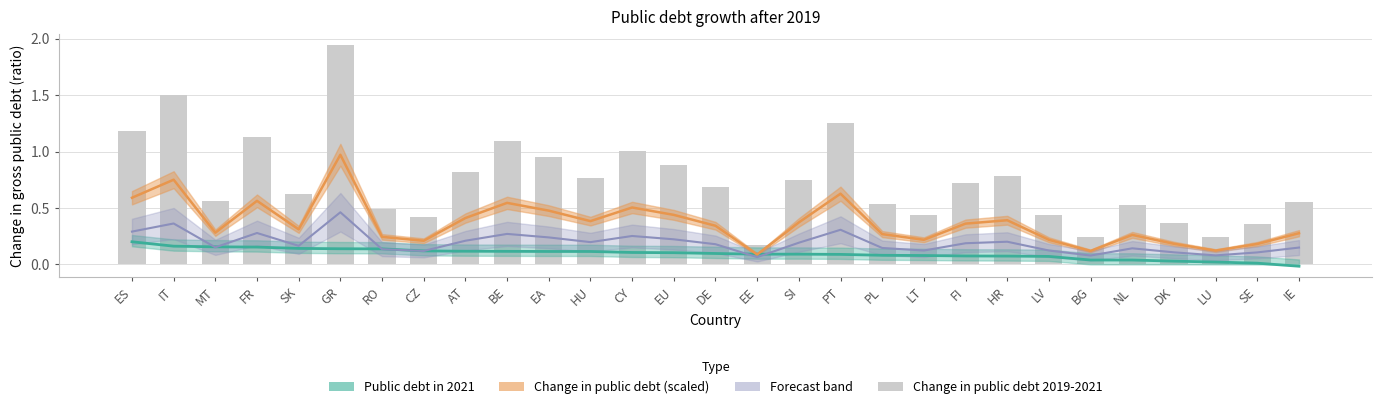

At which category is the sum across all series the highest?

GR